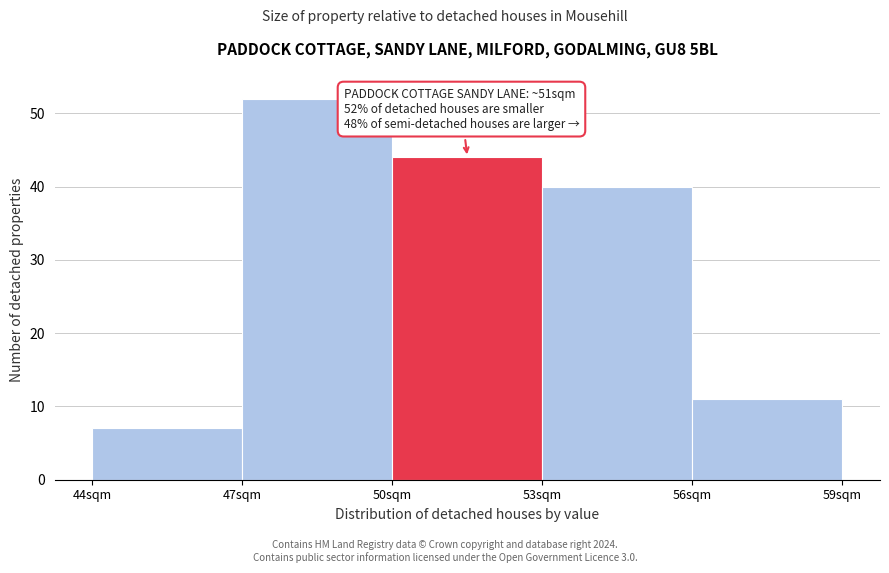

Which range on the x-axis has the tallest bar?

47 to 50